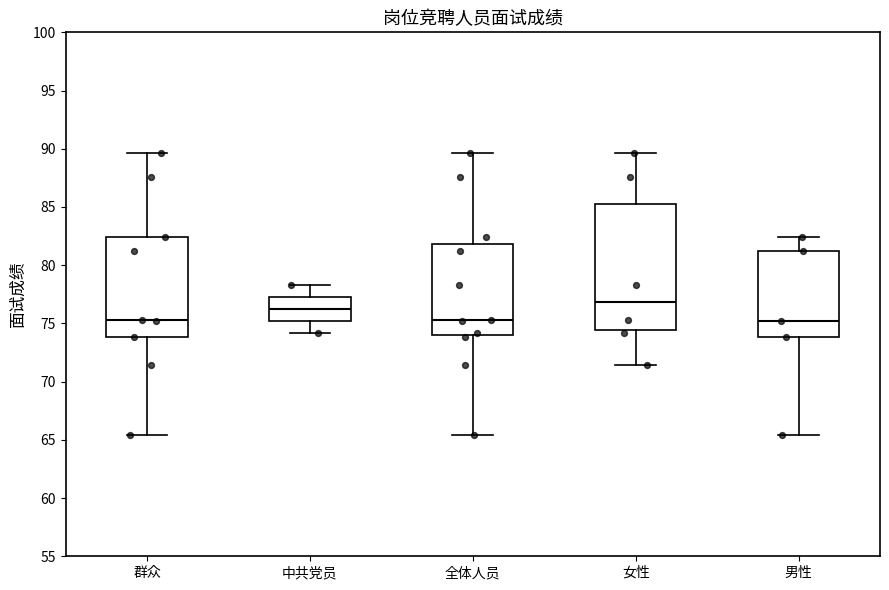

Reading left to right, transcribe this box plot: for each box, give where its median line is, the range the box spans, and where its two whiskers end, as read against the y-axis. The values are not printed on the chart, so give them approximately, as read against the axis.

群众: median 75.5, box 74.0 to 82.5, whiskers 65.5 to 89.5
中共党员: median 76.5, box 75.0 to 77.5, whiskers 74.0 to 78.5
全体人员: median 75.5, box 74.0 to 82.0, whiskers 65.5 to 89.5
女性: median 77.0, box 74.5 to 85.5, whiskers 71.5 to 89.5
男性: median 75.0, box 74.0 to 81.0, whiskers 65.5 to 82.5